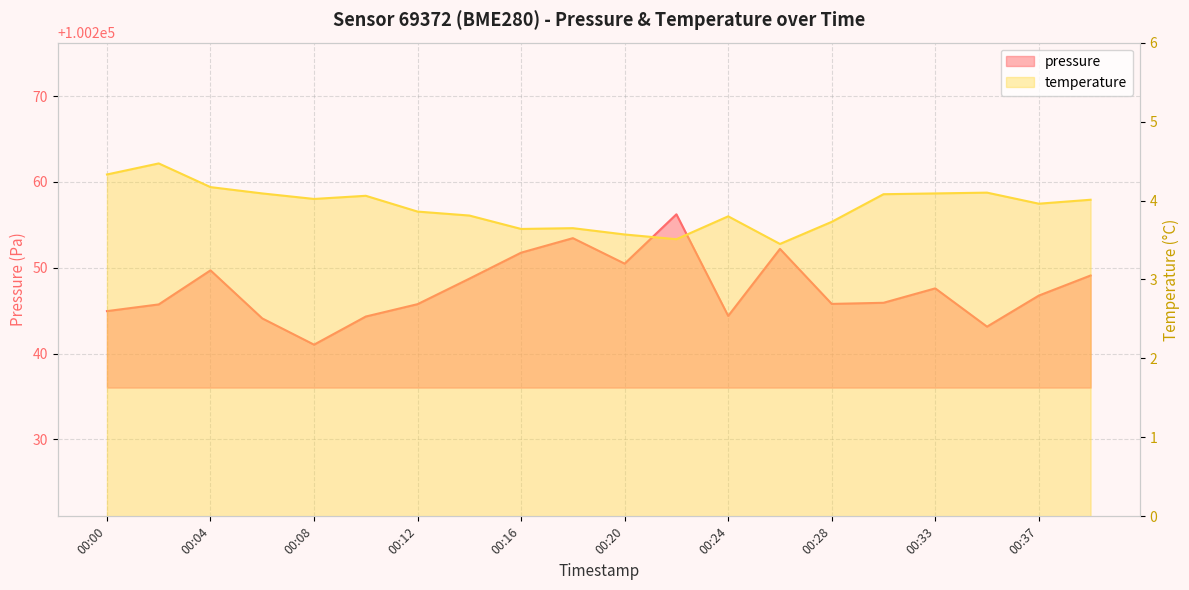

At which label does pressure first exceed 100246?

00:04